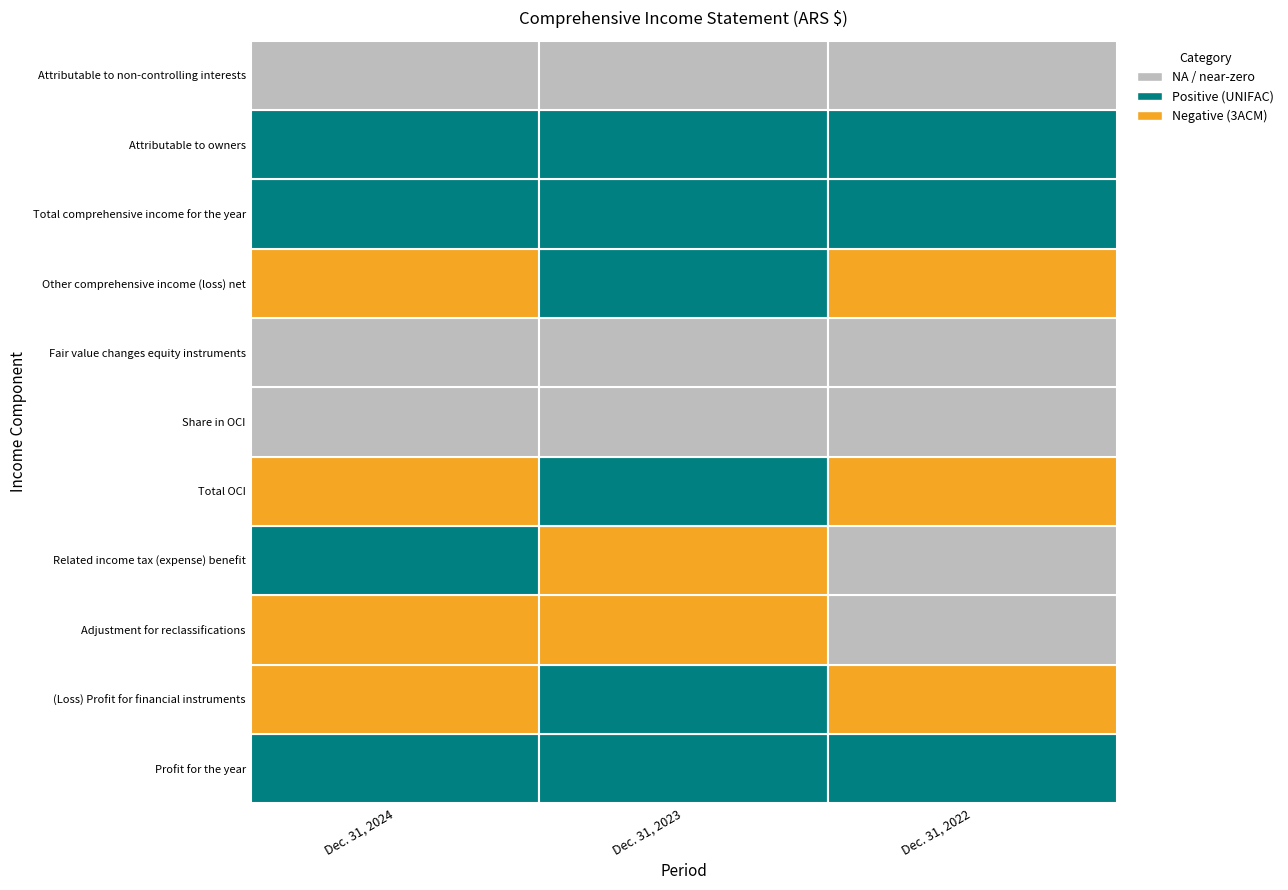

Which has a higher value, Dec. 31, 2022 or Dec. 31, 2024?

Dec. 31, 2022